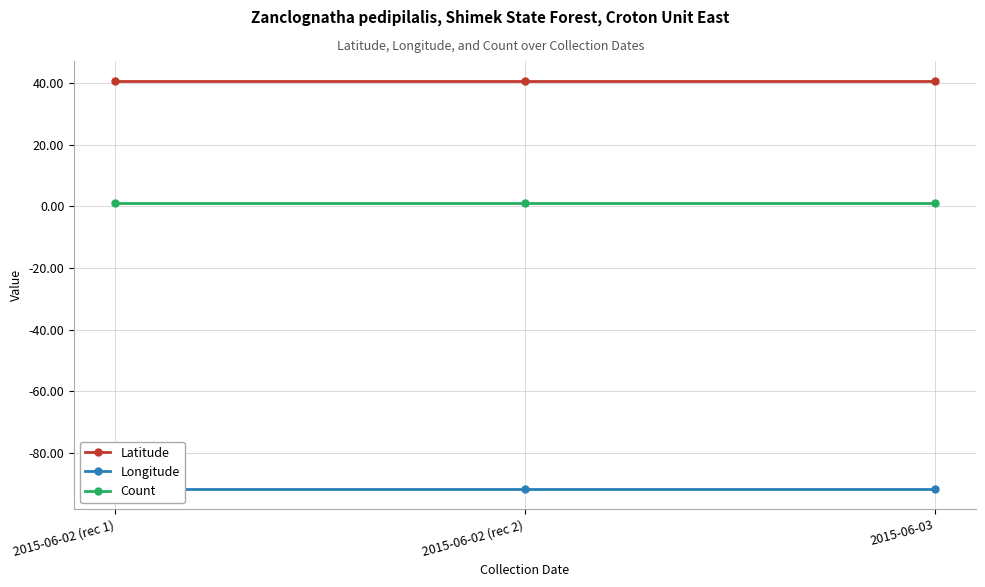

Between 2015-06-03 and 2015-06-02 (rec 2), which is larger?

2015-06-03